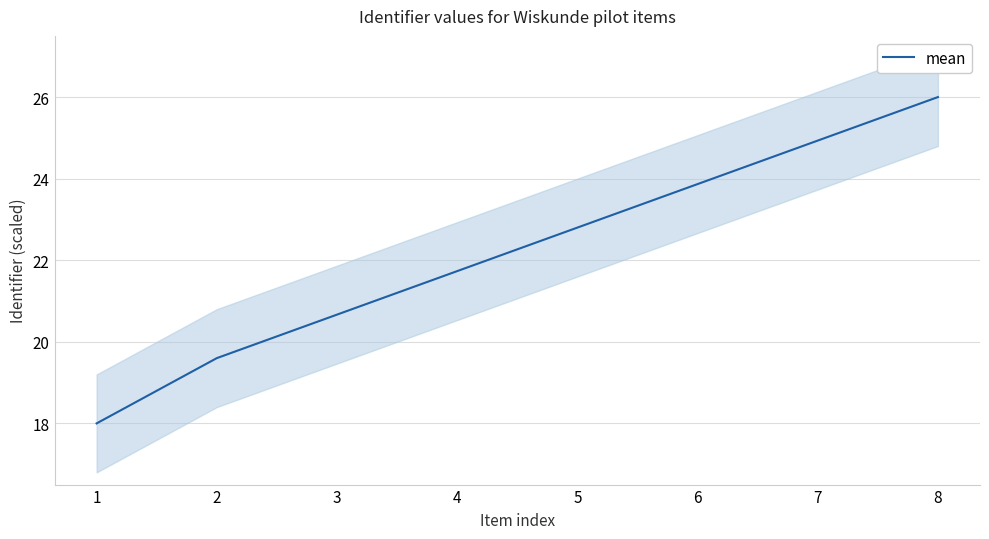

True or false: the data has more than 2 interior local peaks.

False